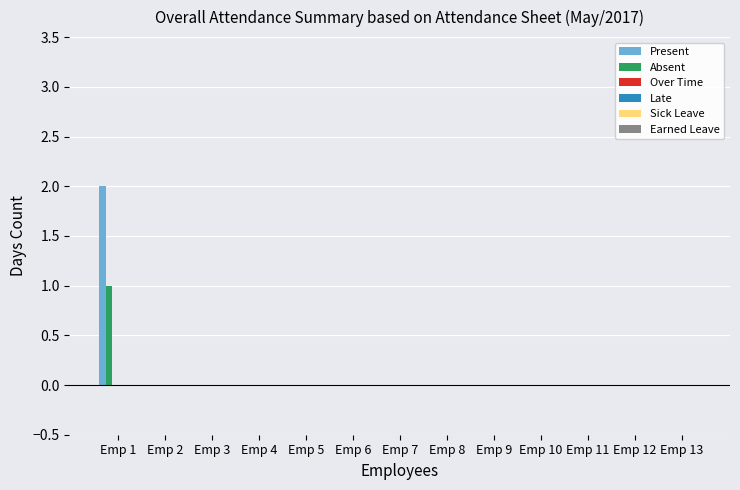

Which series has the widest spread of values?

Present